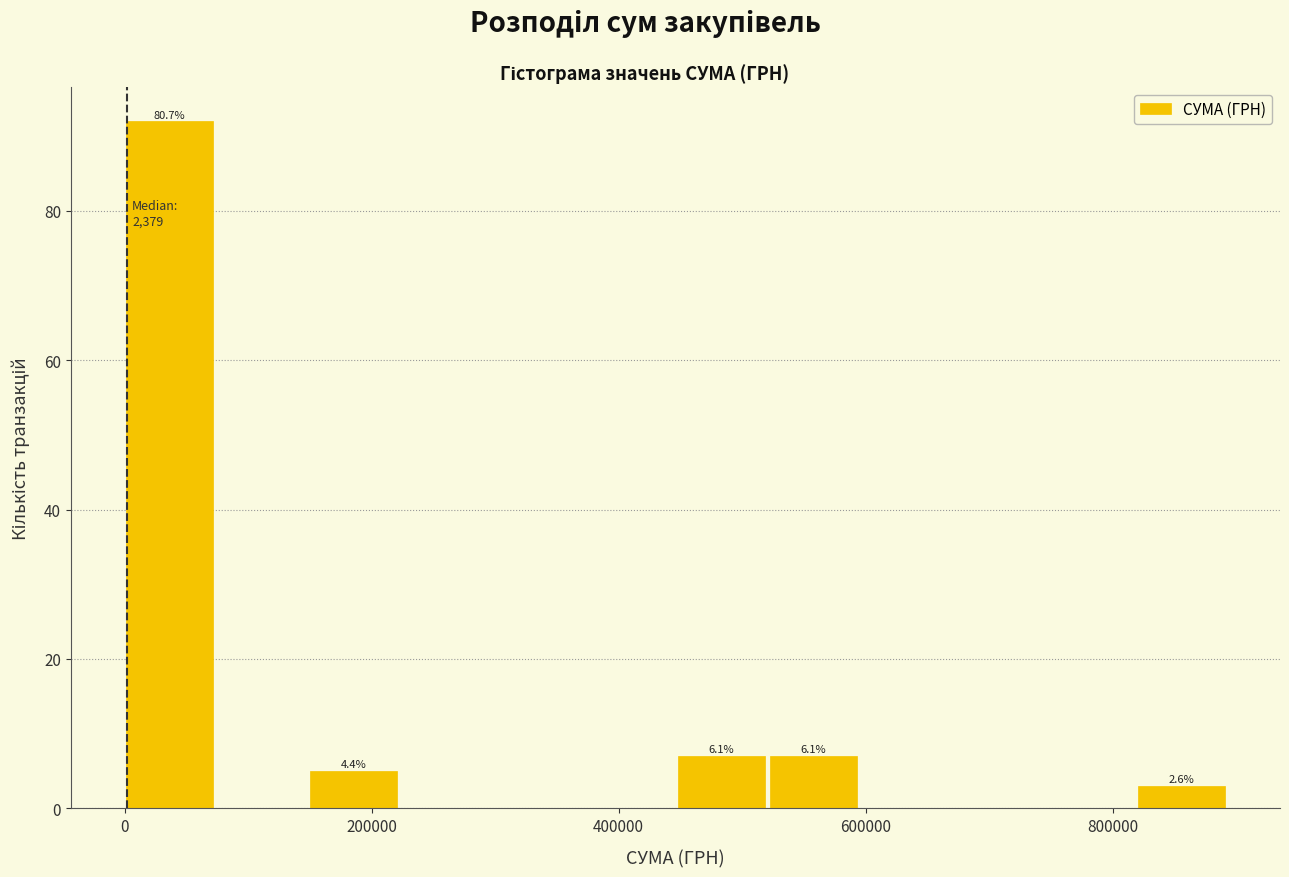

Around what value on the x-axis is the tallest bar? Give the approximate position of its centre, as read against the axis.

40000